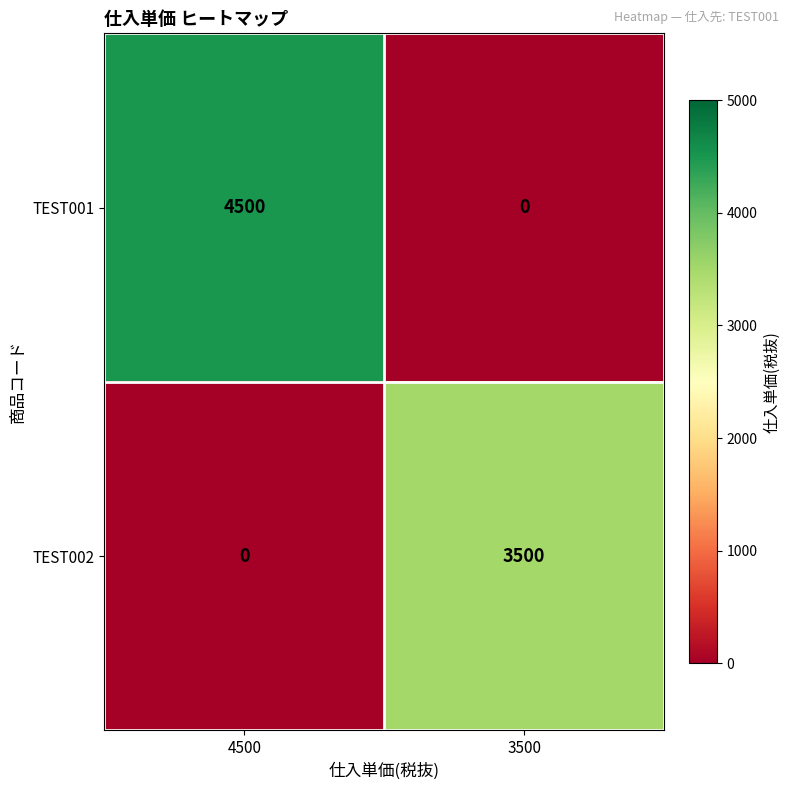

Reading right to left, list all the values displayed in this chart.

TEST001: 3500=0	4500=4500
TEST002: 3500=3500	4500=0